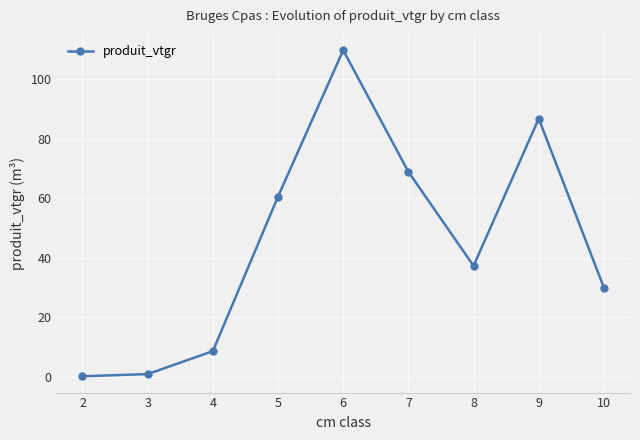

True or false: the data shows 58.3 at 8.

False